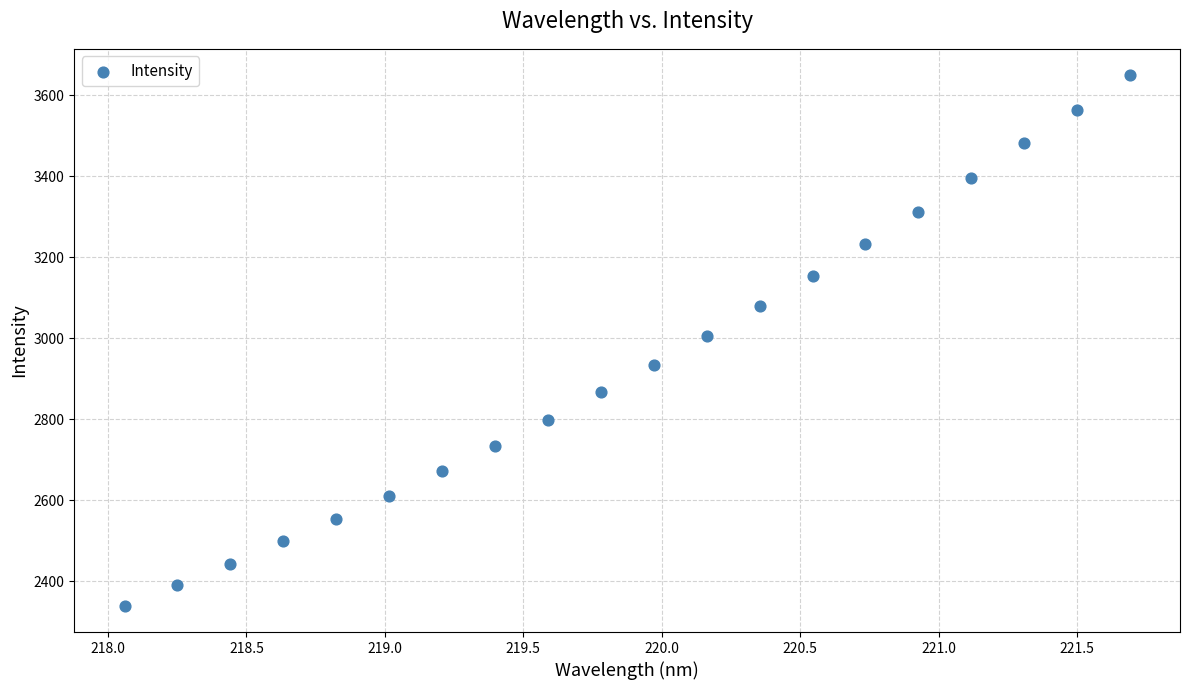

What is the range of X values (max minus min)?

3.6